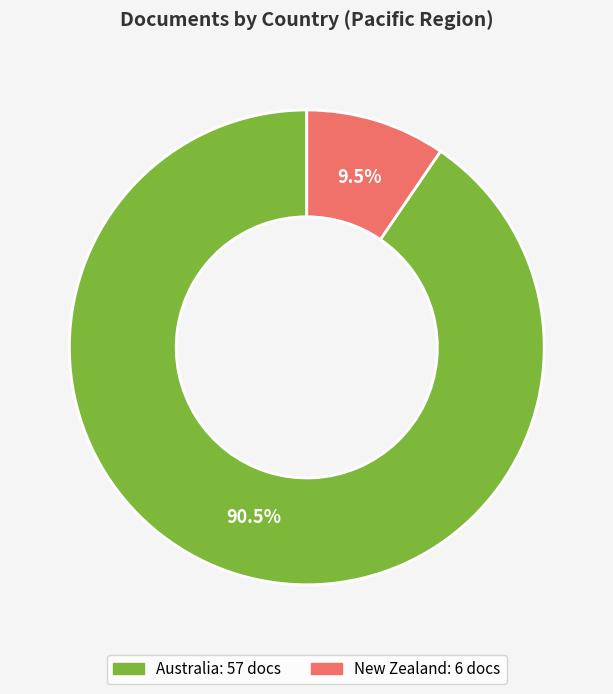

What percentage is NOT represented by Australia?

9.5%